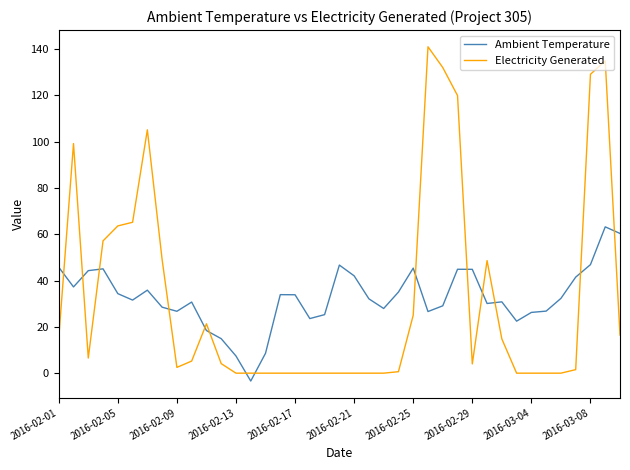

What is the minimum value shown in the chart?

-3.4